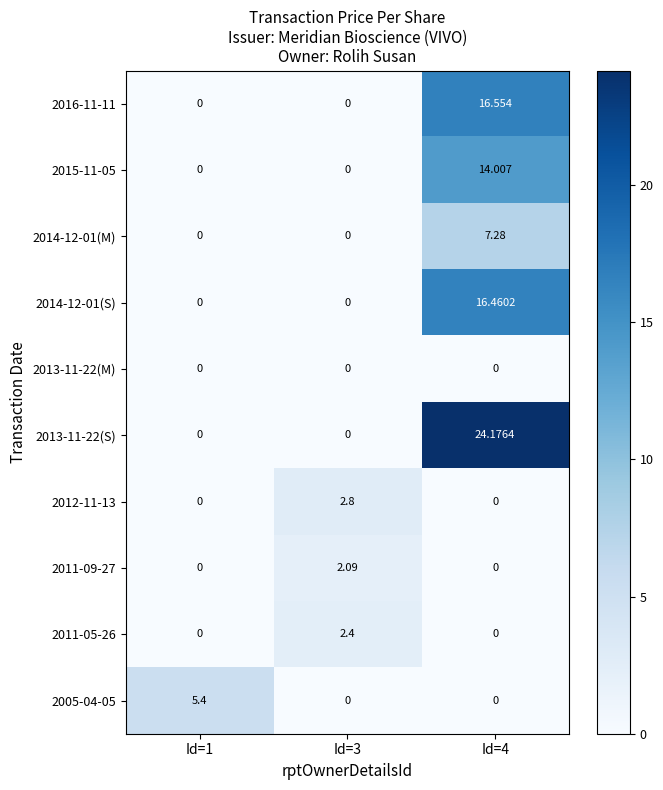

Count the number of categories in the chart.

3